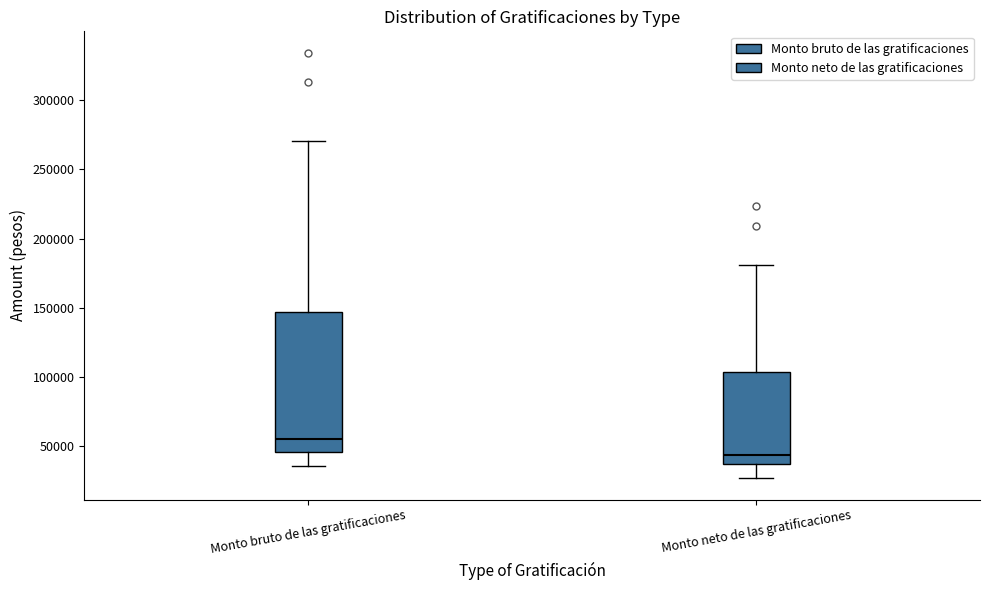

Comparing the boxes themselves (not the whiskers), which one is the tallest?

Monto bruto de las gratificaciones